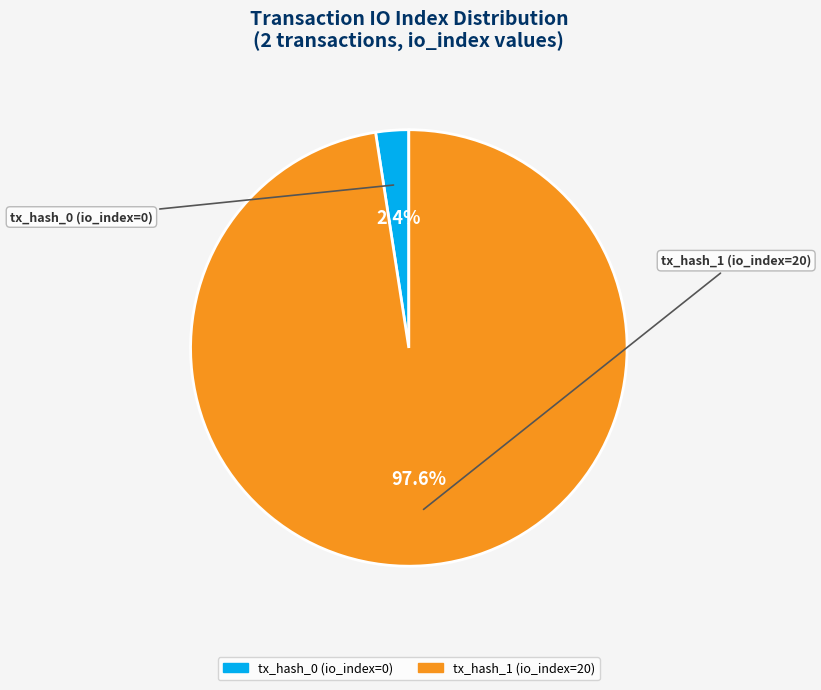

Rank the categories by value from lowest to highest.

tx_hash_0 (io_index=0), tx_hash_1 (io_index=20)